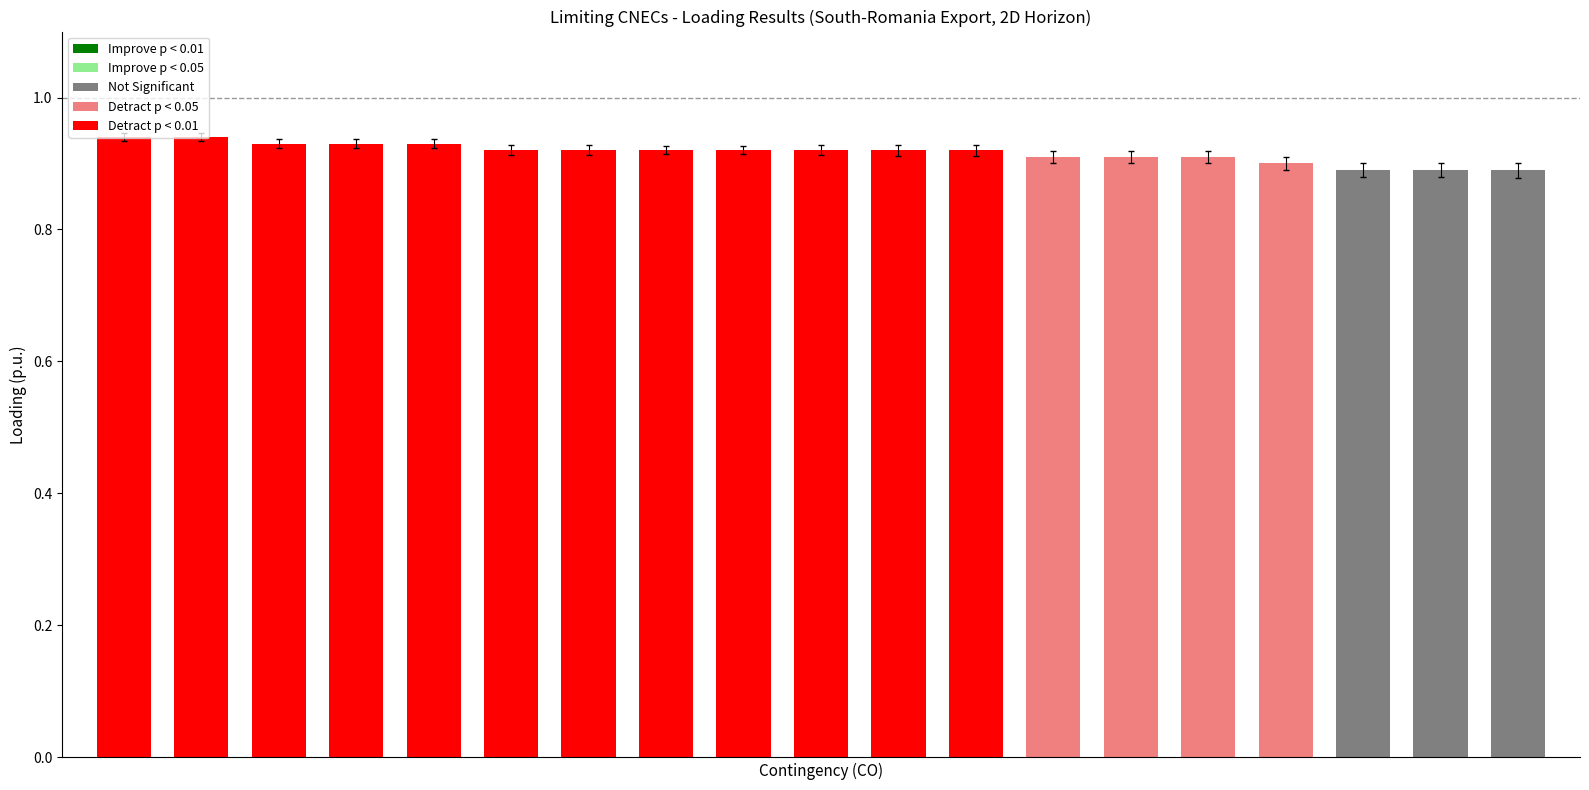

How many values are between 0 and 1?

19